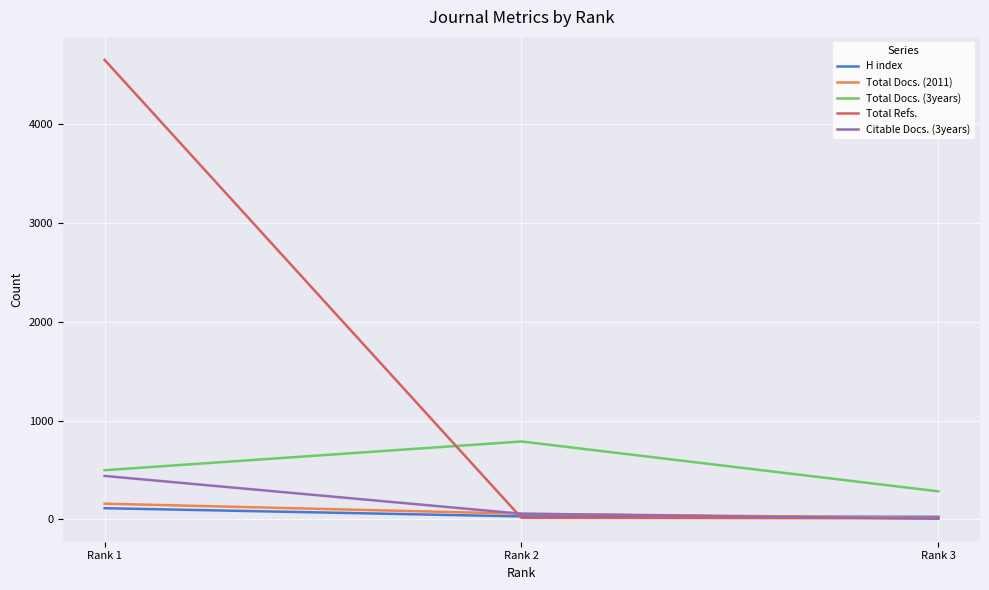

Where is Total Refs. nearest to the value 2333?

Rank 2